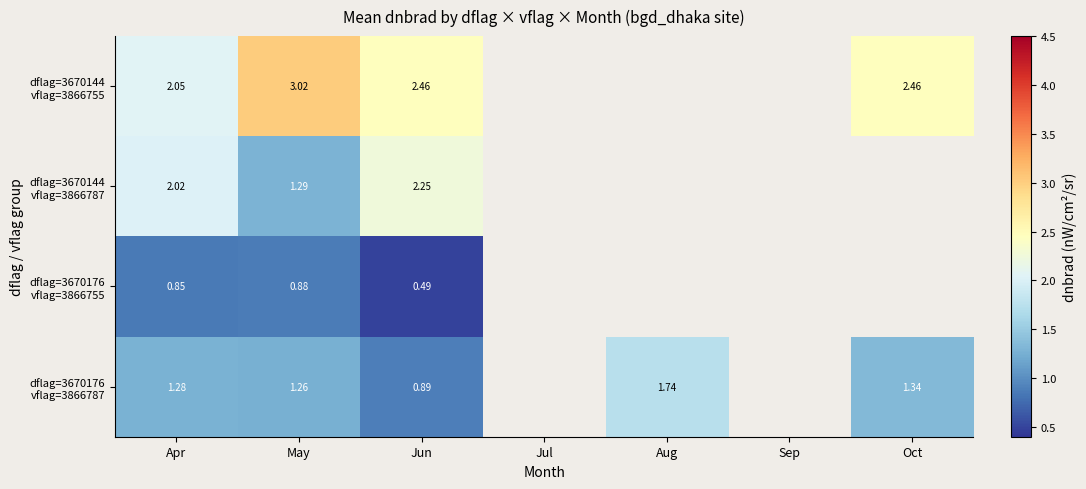

Which series has the largest range (max minus min)?

dflag=3670144 vflag=3866755